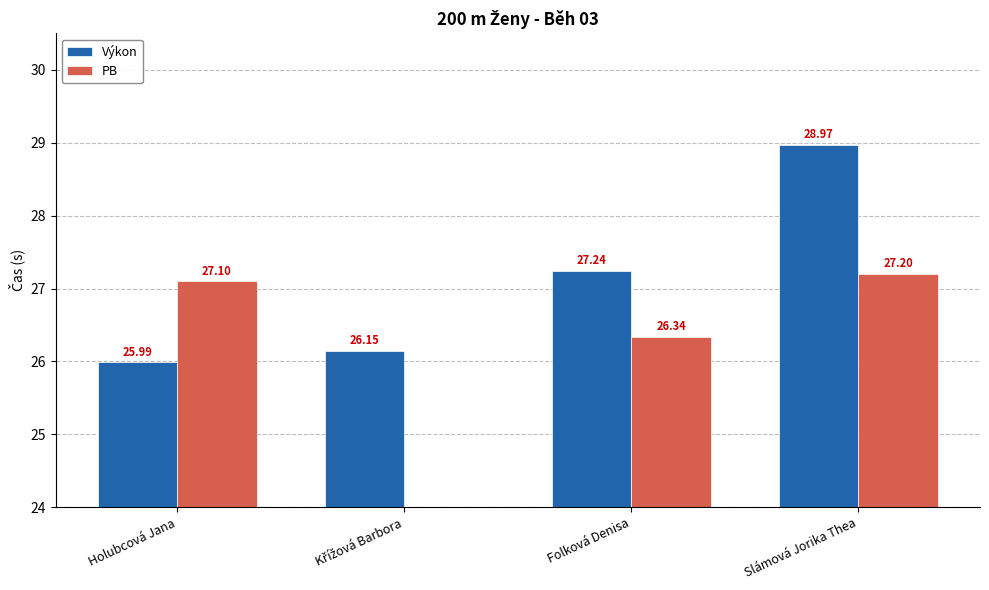

What is the label of the 1st bar from the left?

Holubcová Jana